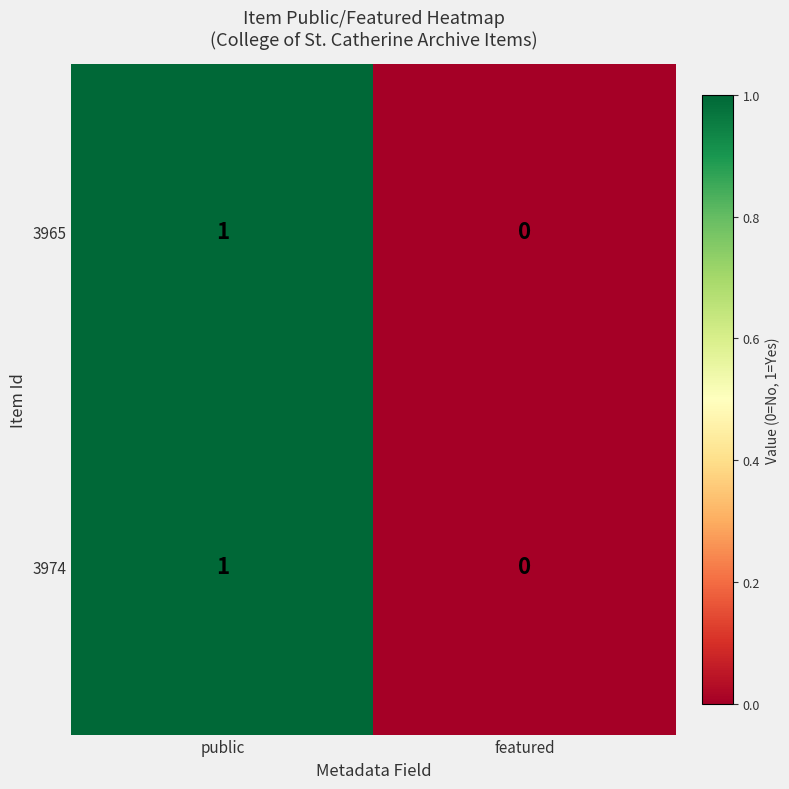

At which label is 3974 closest to 0?

featured